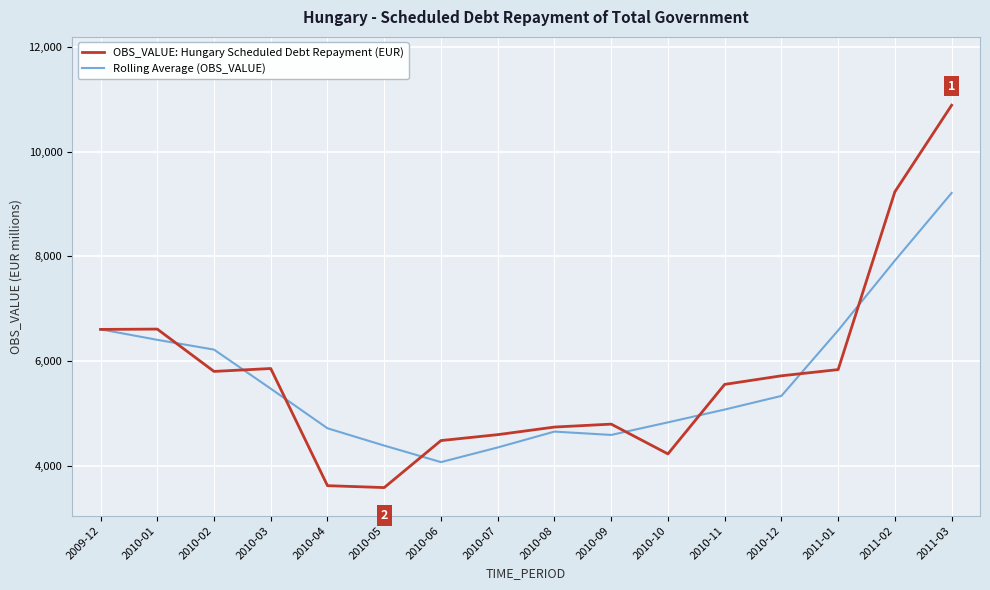

At which label is OBS_VALUE: Hungary Scheduled Debt Repayment (EUR) closest to 7233?

2010-01